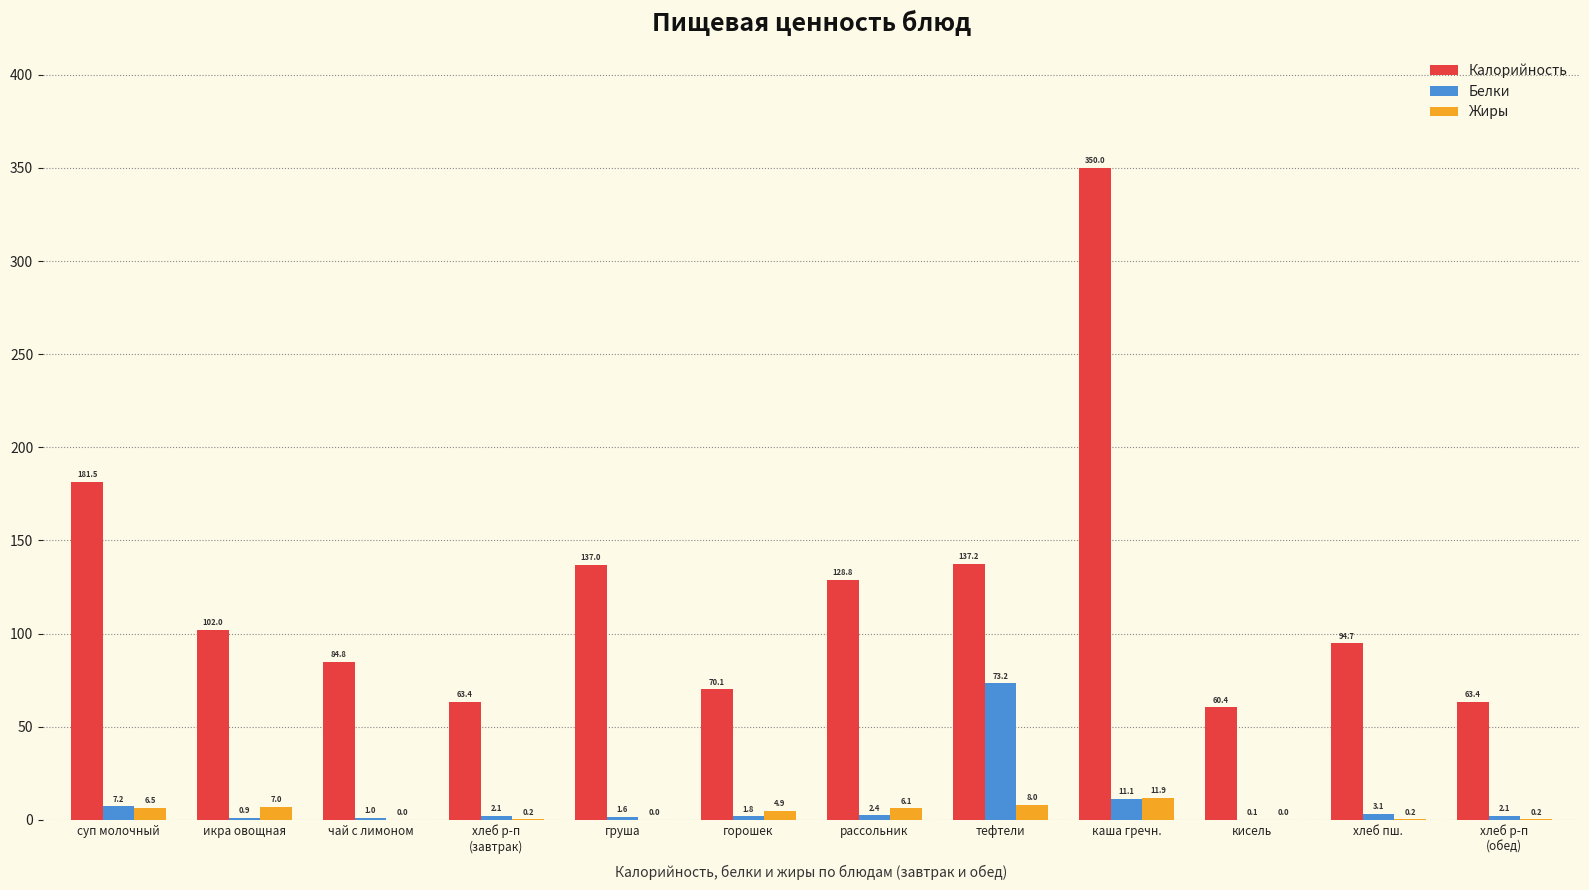

Does the chart contain stacked bars?

No